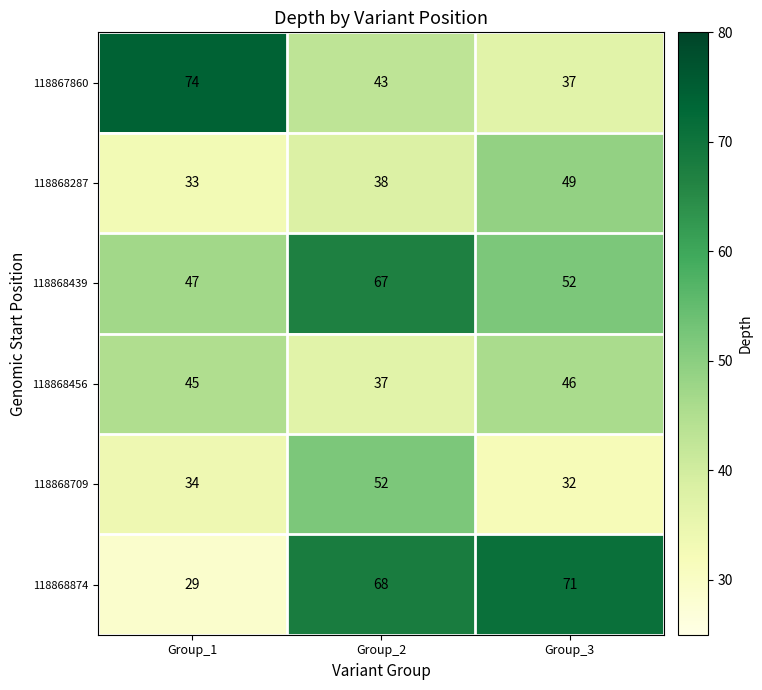

What is the approximate value of 118868456 at Group_2?

37